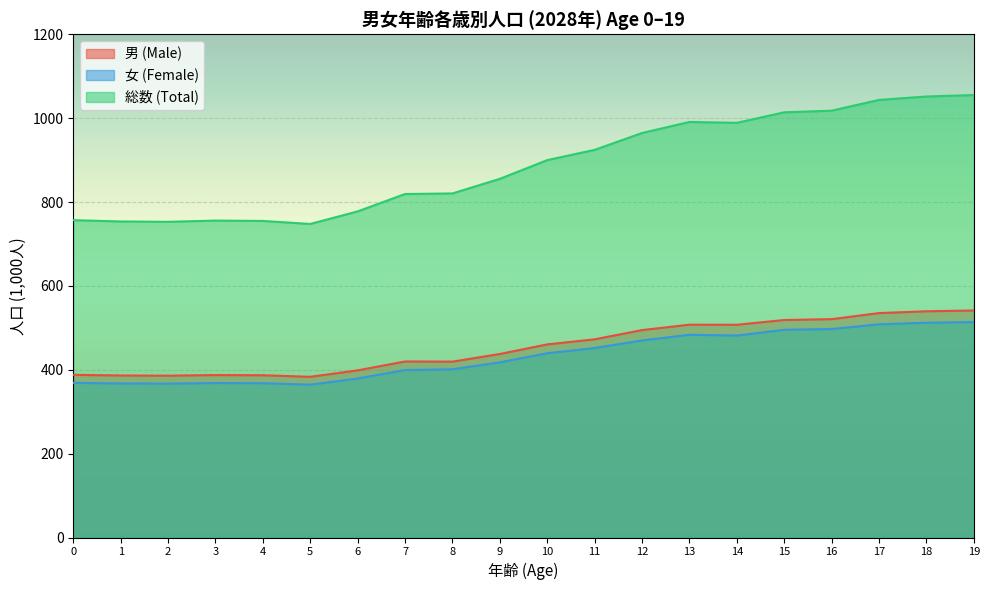

The value of 女 (Female) at 12 is 469.9. True or false?

True